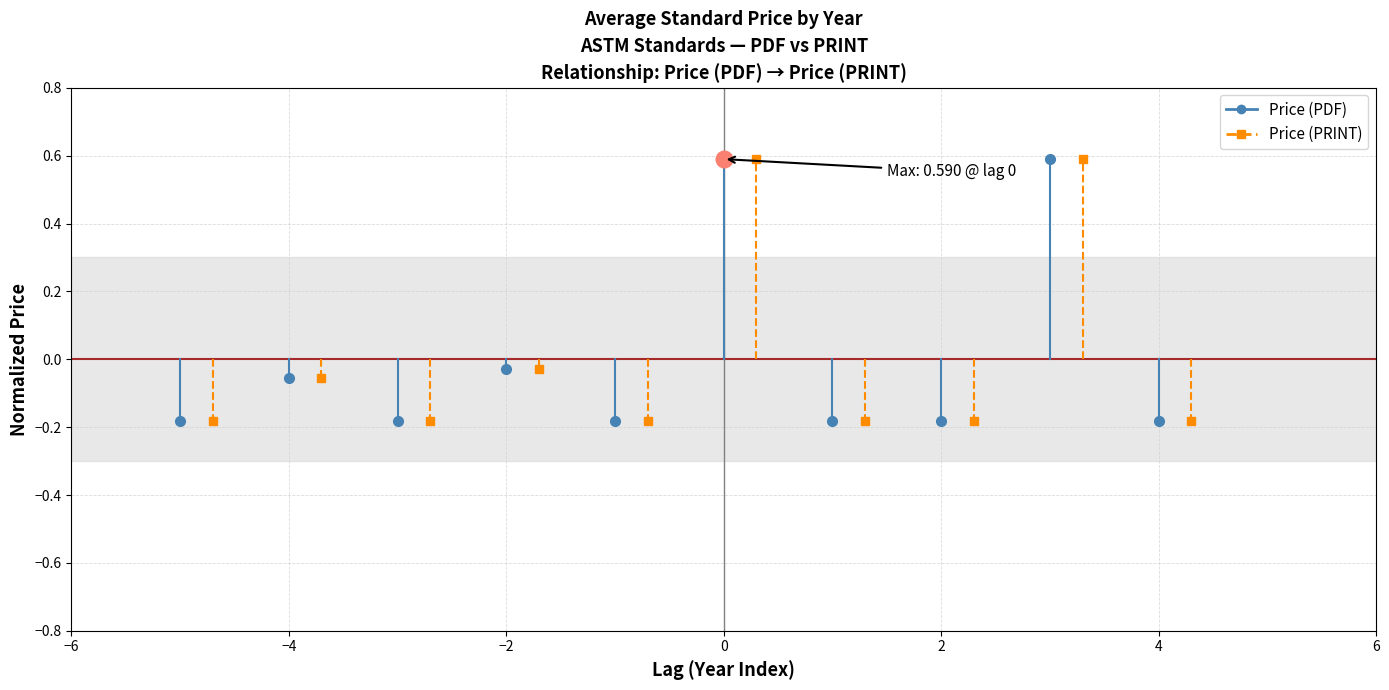

How many series are shown in this chart?

2